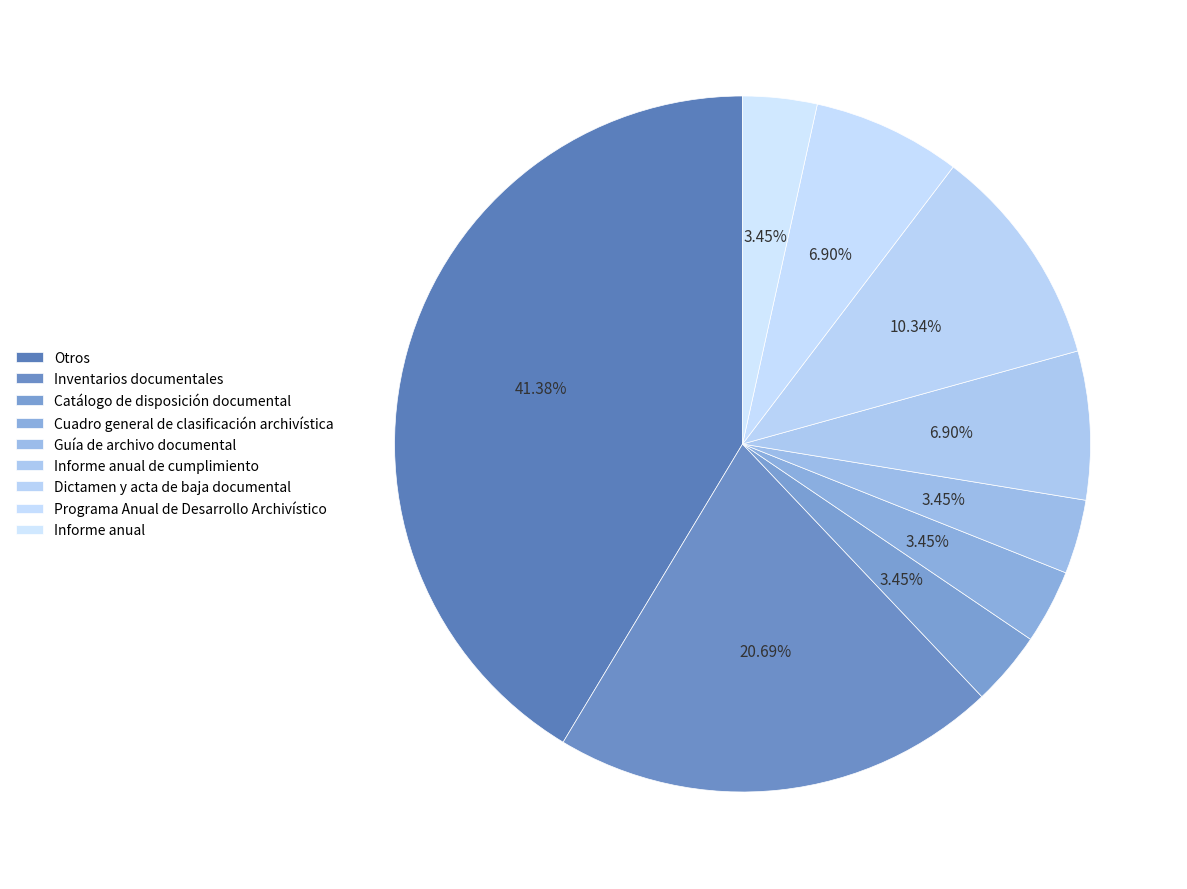

Which has a higher value, Informe anual or Informe anual de cumplimiento?

Informe anual de cumplimiento